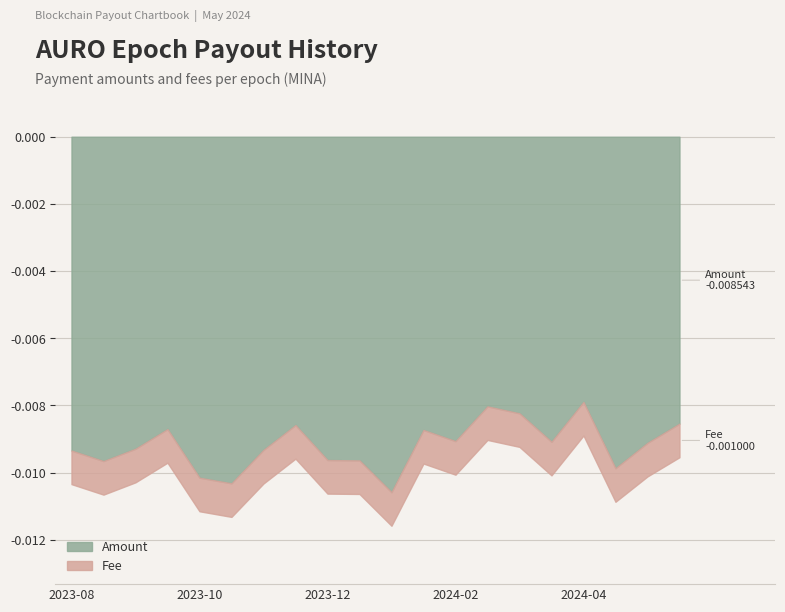

Is it true that Fee equals 0.0 at 2024-03-25?

True